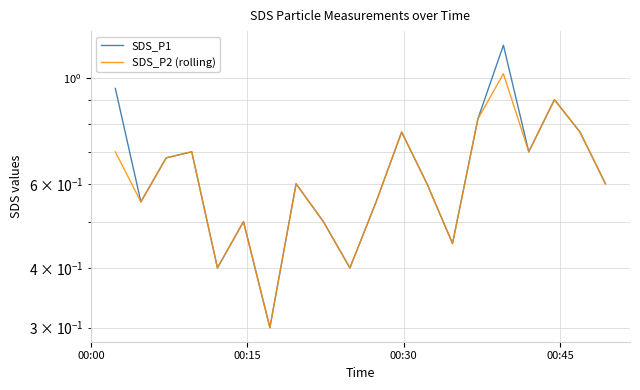

What are all the series names shown in the legend?

SDS_P1, SDS_P2 (rolling)